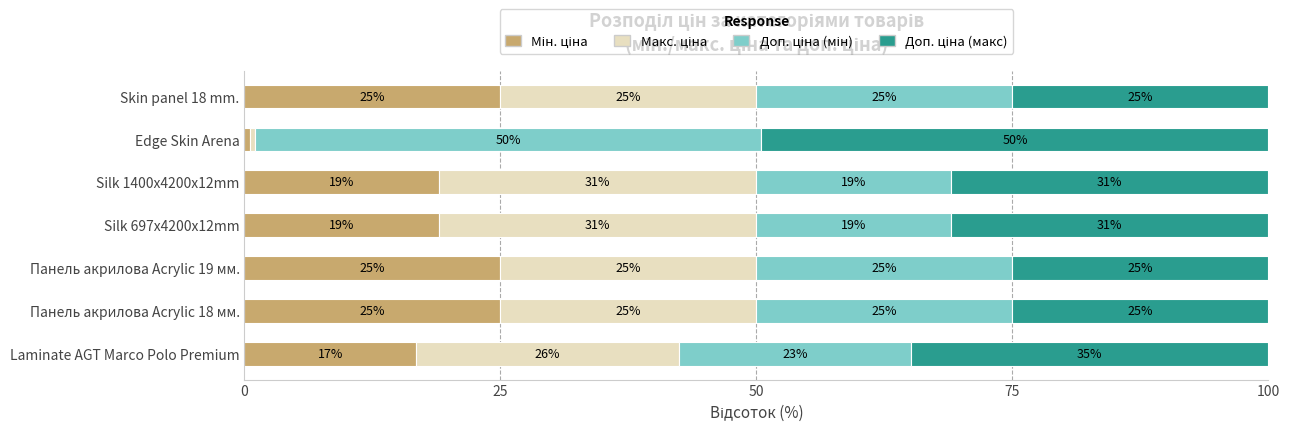

What is the total value across all series at Silk 1400x4200x12mm?

100.0